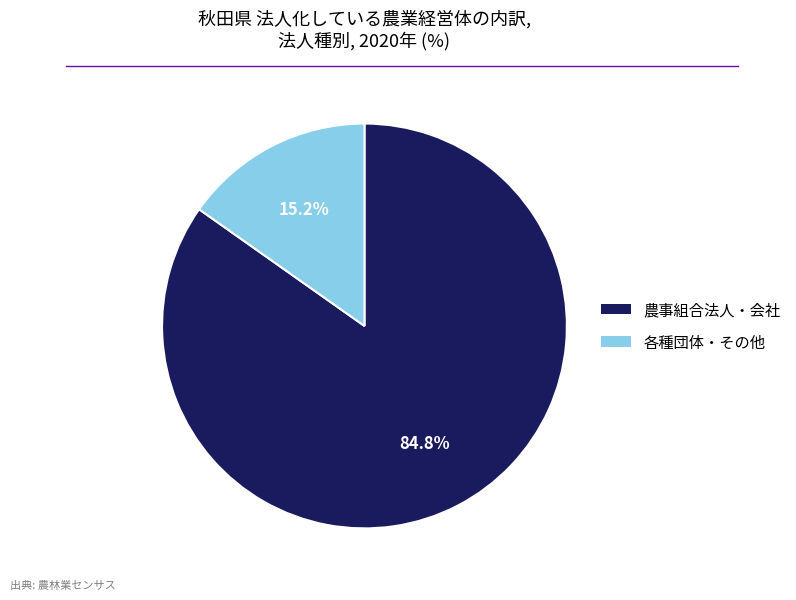

Is there any slice that represents more than half of the pie?

Yes